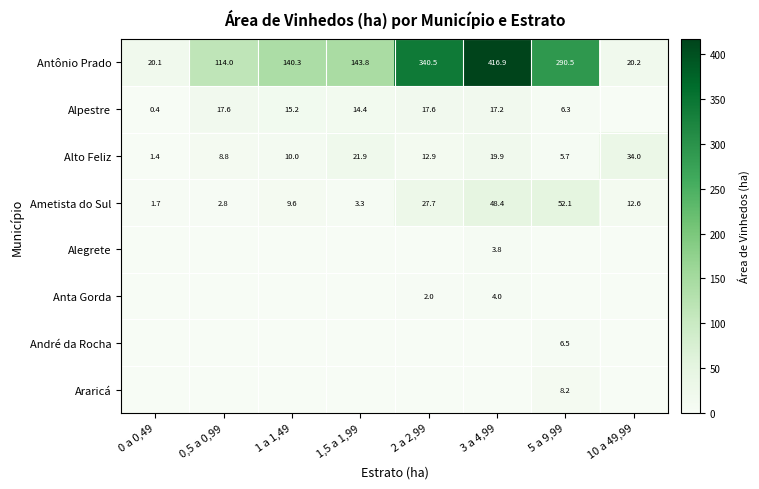

The Antônio Prado series shows 57.8 at 0,5 a 0,99. True or false?

False